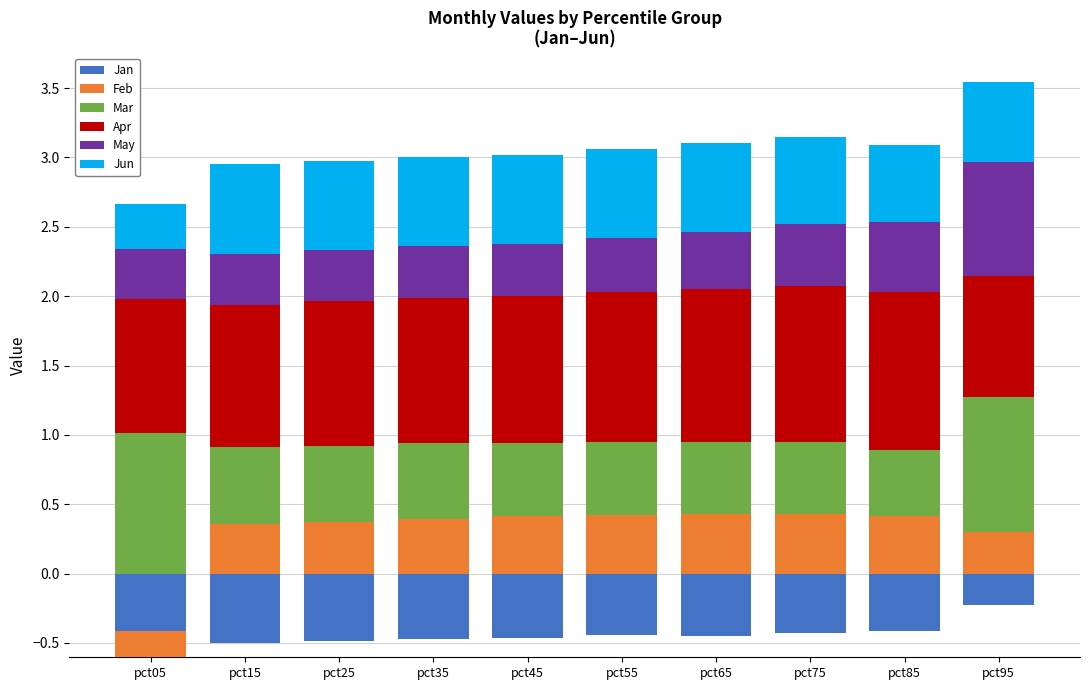

How many data points does each series have?

10